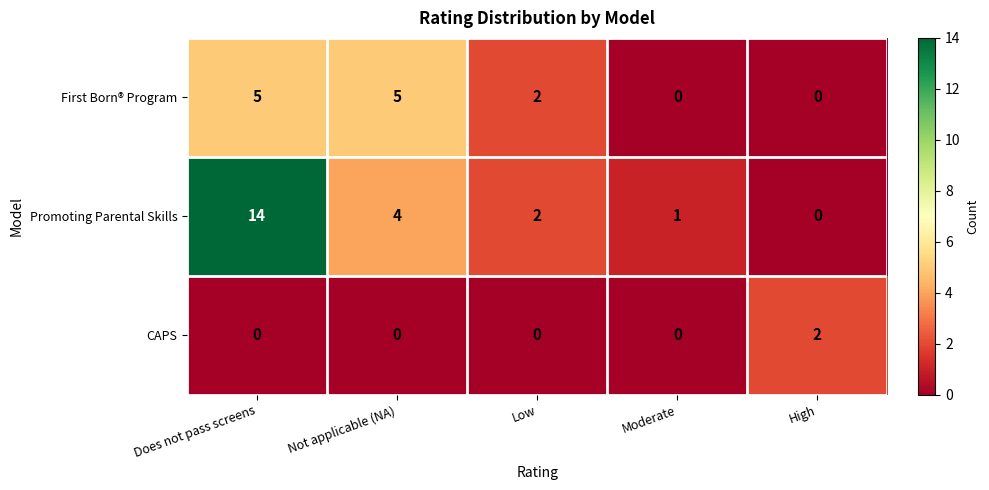

What is the sum of the First Born® Program values at Moderate and Does not pass screens?

5